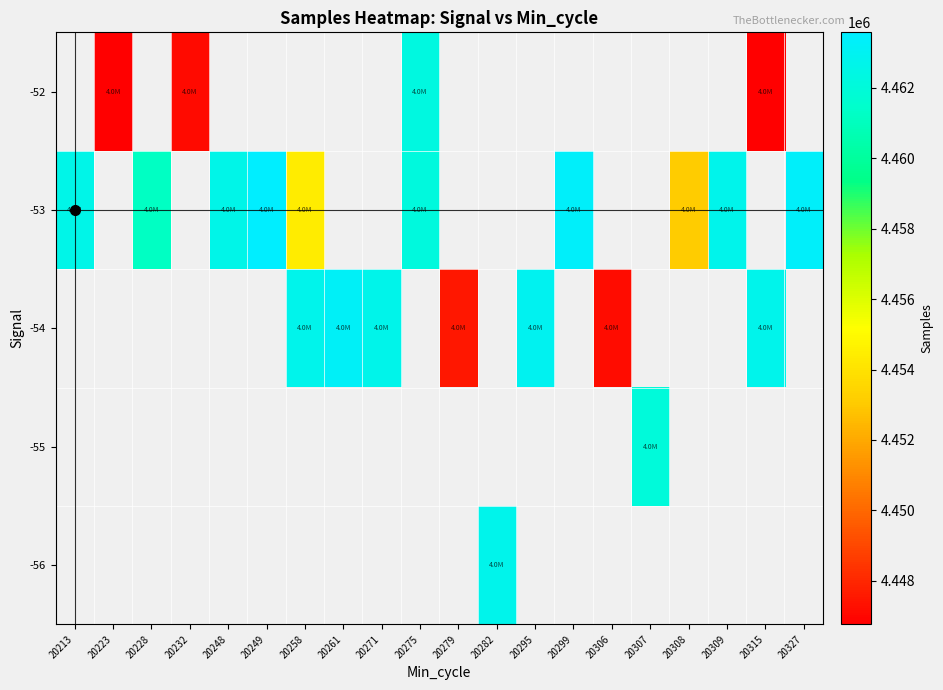

How many distinct data groups are displayed?

5